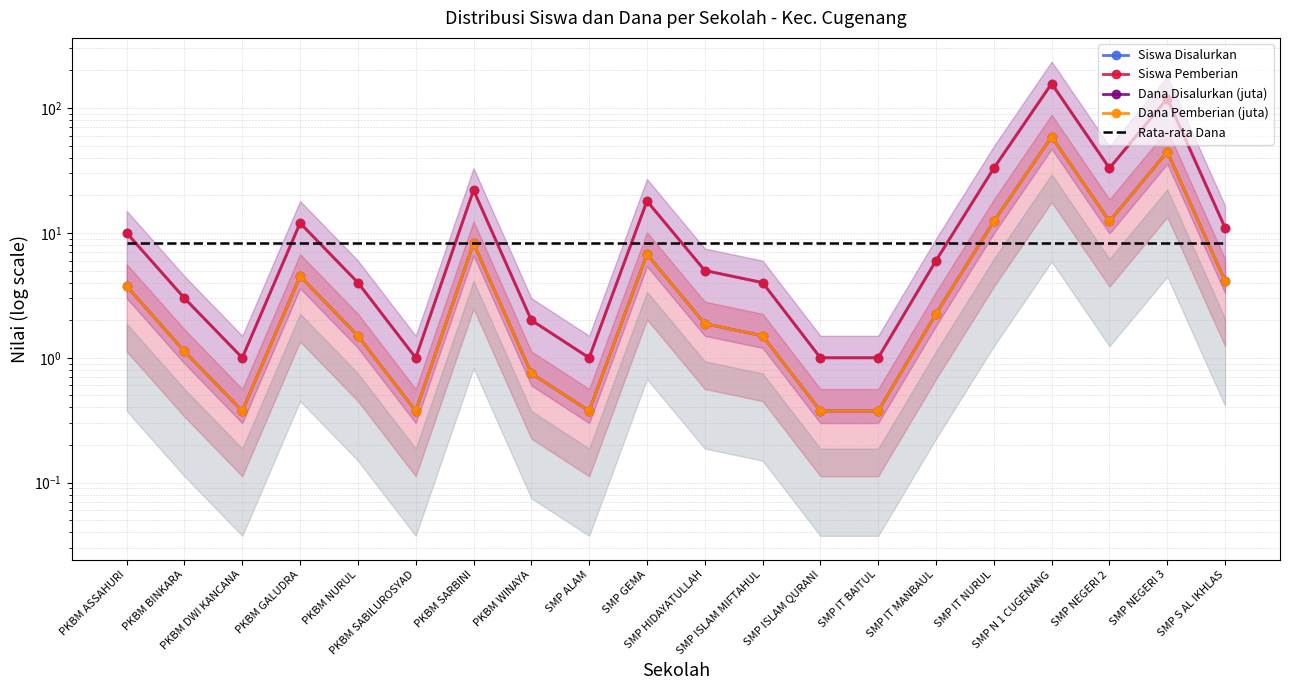

At which category is the sum across all series the highest?

SMP N 1 CUGENANG